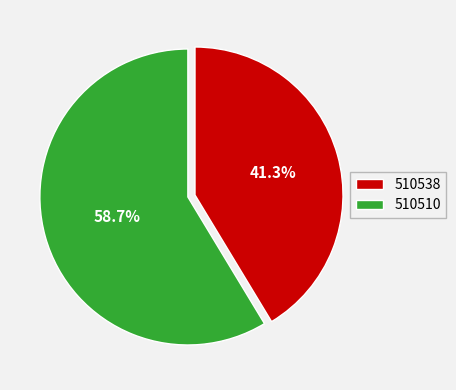

To the nearest percent, what portion does 510538 represent?

41%